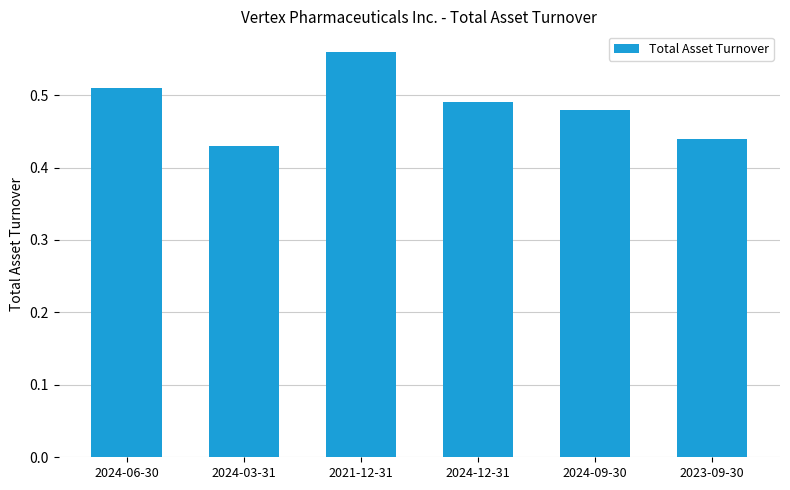

What position from the left is 2023-09-30?

6